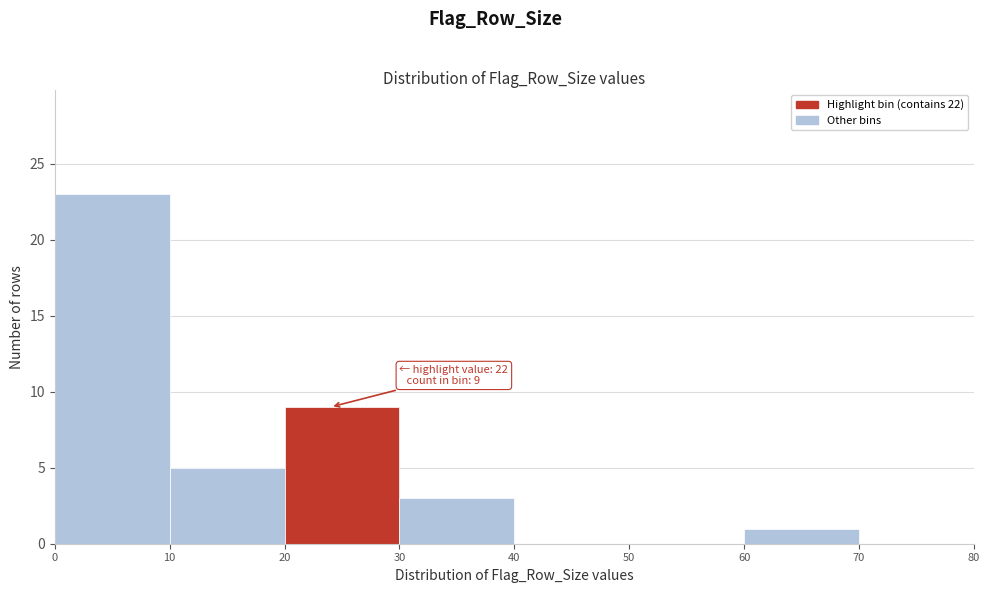

Which range on the x-axis has the tallest bar?

0 to 10